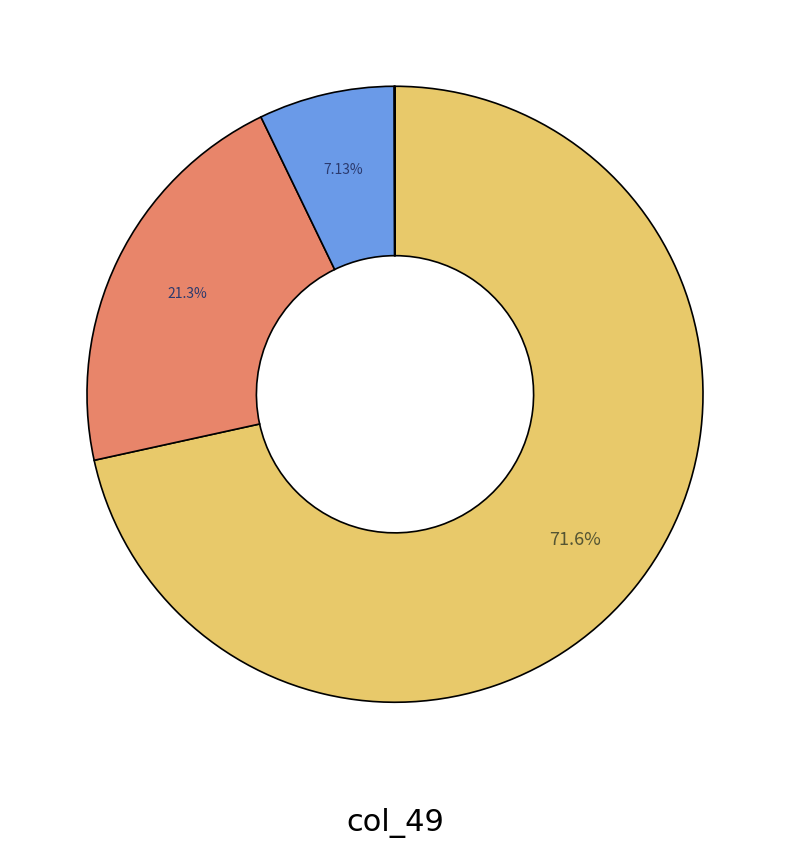

Is there any slice that represents more than half of the pie?

Yes